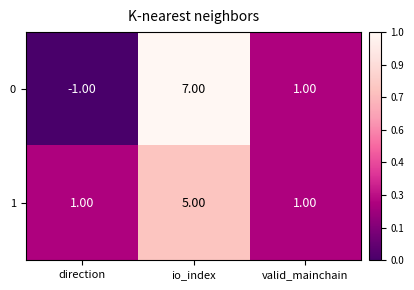

How many series are shown in this chart?

2